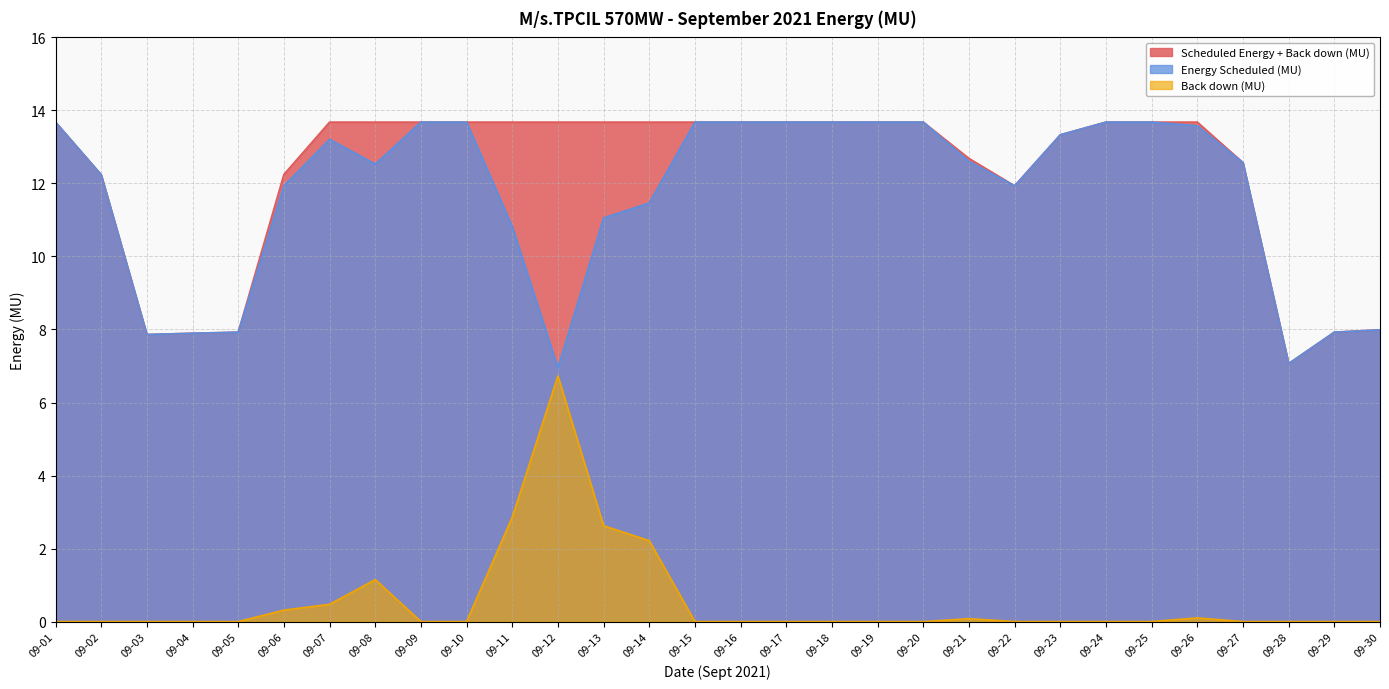

What is the total value across all series at 09-27?

25.1